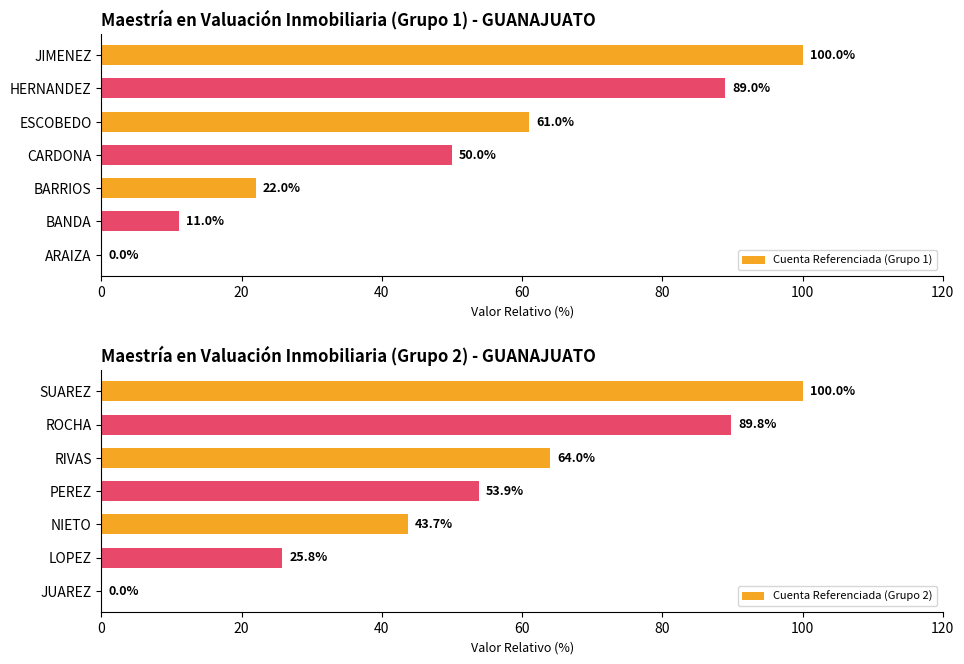

Reading left to right, transcribe all the data shown in this chart.

Cuenta Referenciada (Grupo 1): 0.0	11.0	22.0	50.0	61.0	89.0	100.0
Cuenta Referenciada (Grupo 2): 0.0	25.8	43.7	53.9	64.0	89.8	100.0